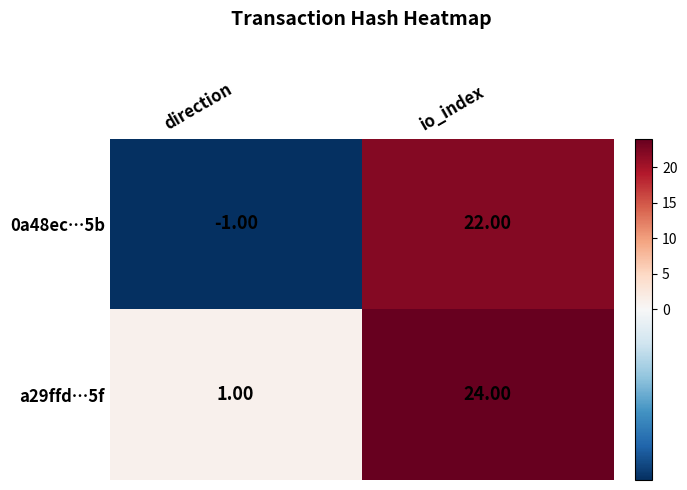

Rank the categories by a29ffd…5f value from lowest to highest.

direction, io_index